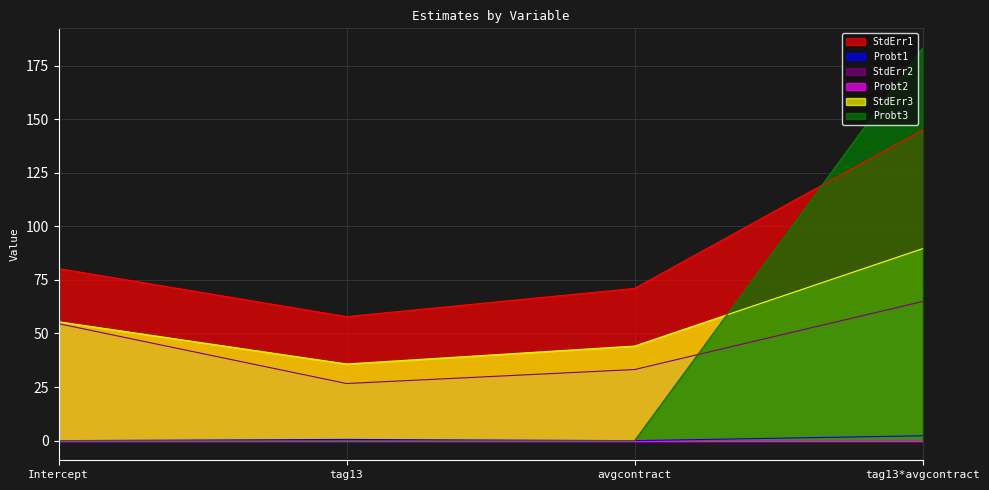

Which has a higher value, Intercept or avgcontract?

Intercept